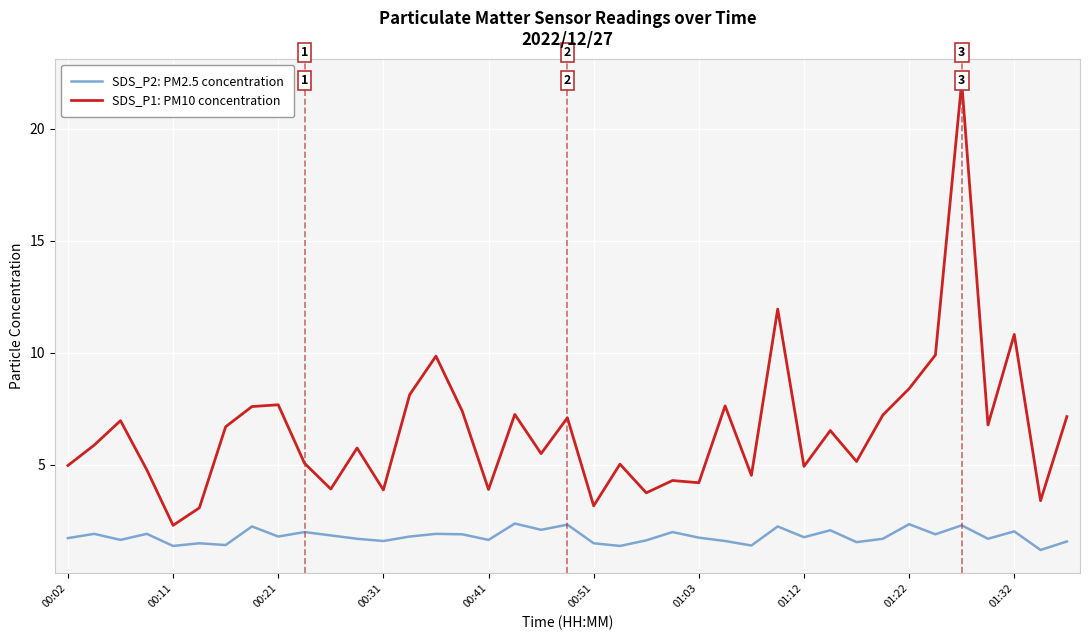

Which series has the largest total across all categories?

SDS_P1: PM10 concentration